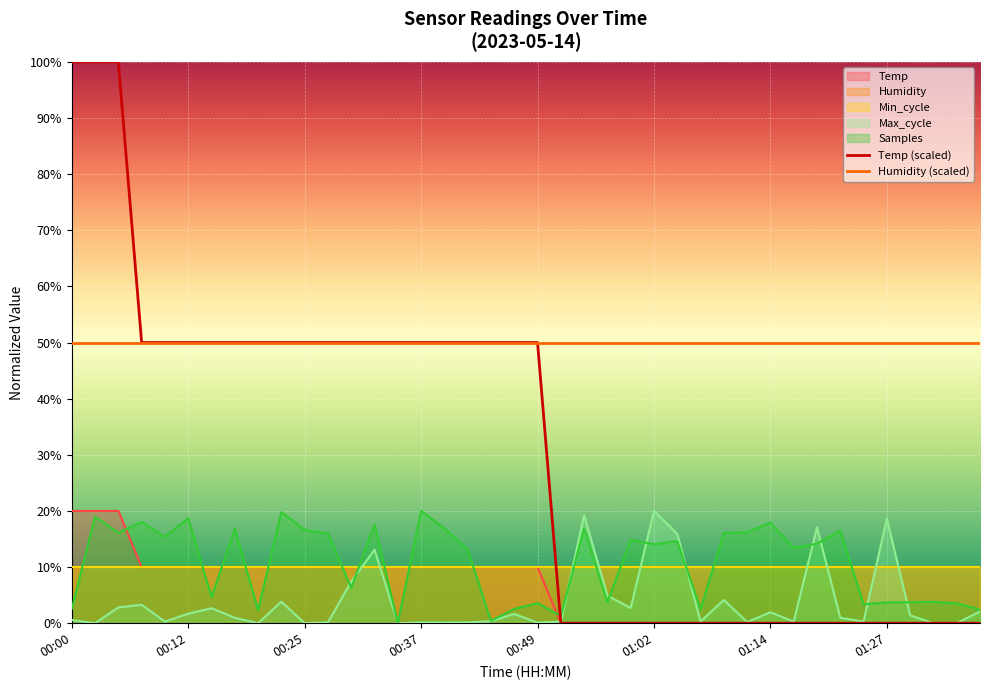

What is the highest value of the Max_cycle series?

20.0